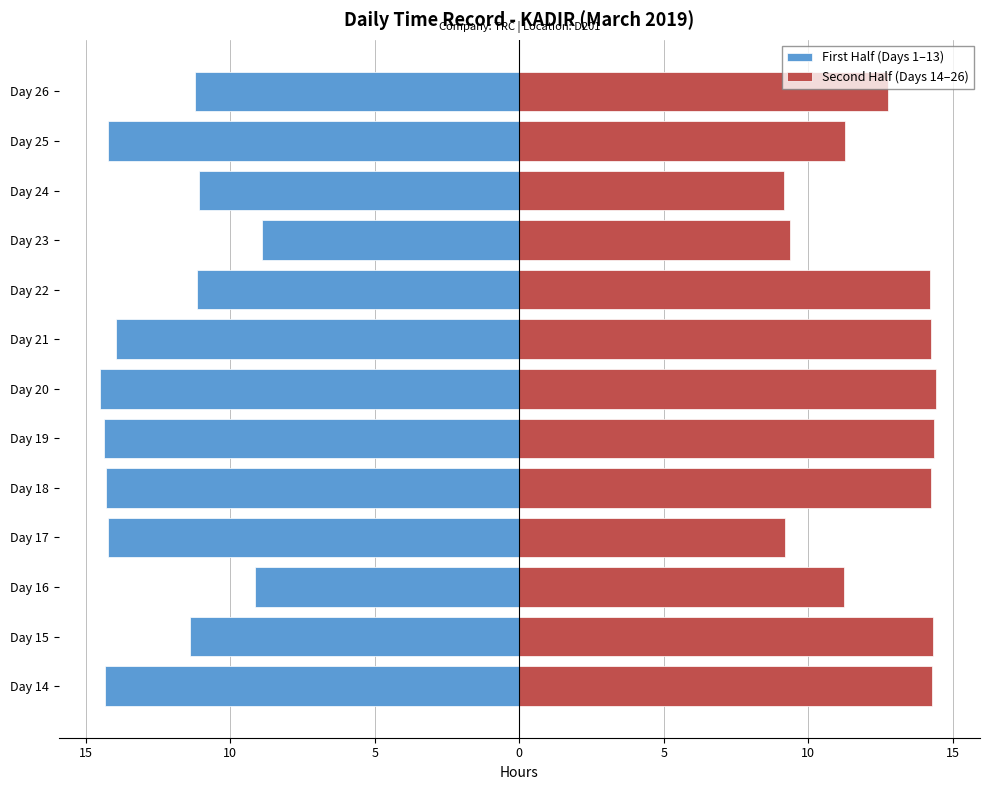

Are the bars grouped side by side (vs. stacked)?

Yes